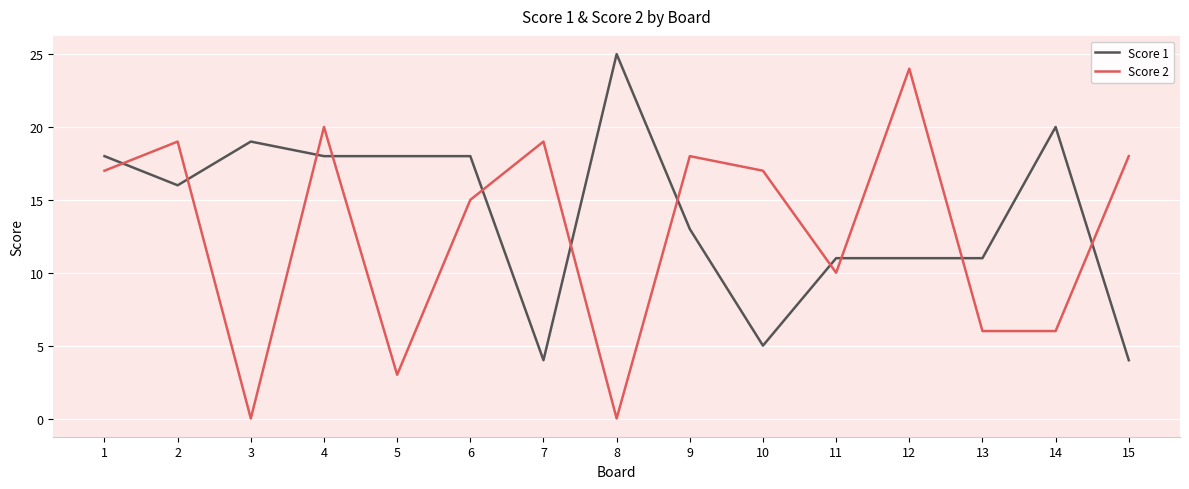

Which category has the highest value in the Score 2 series?

12